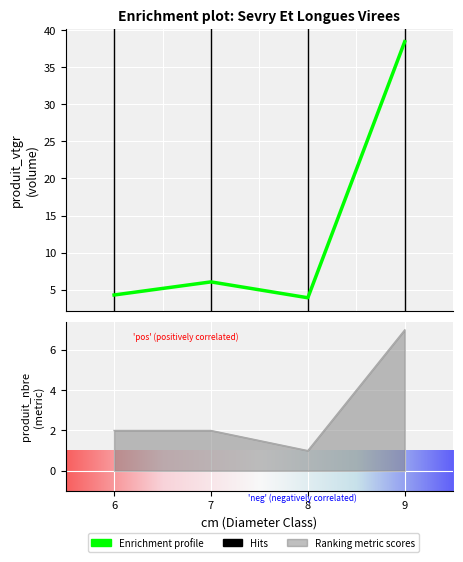

The produit_nbre series shows 1.0 at 8. True or false?

True